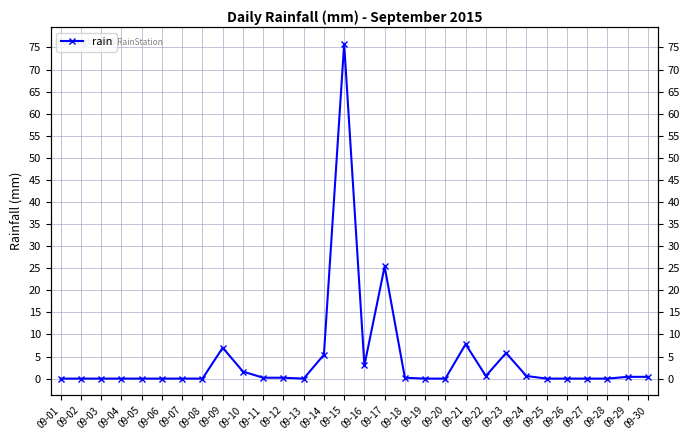

What is the maximum value shown in the chart?

75.8